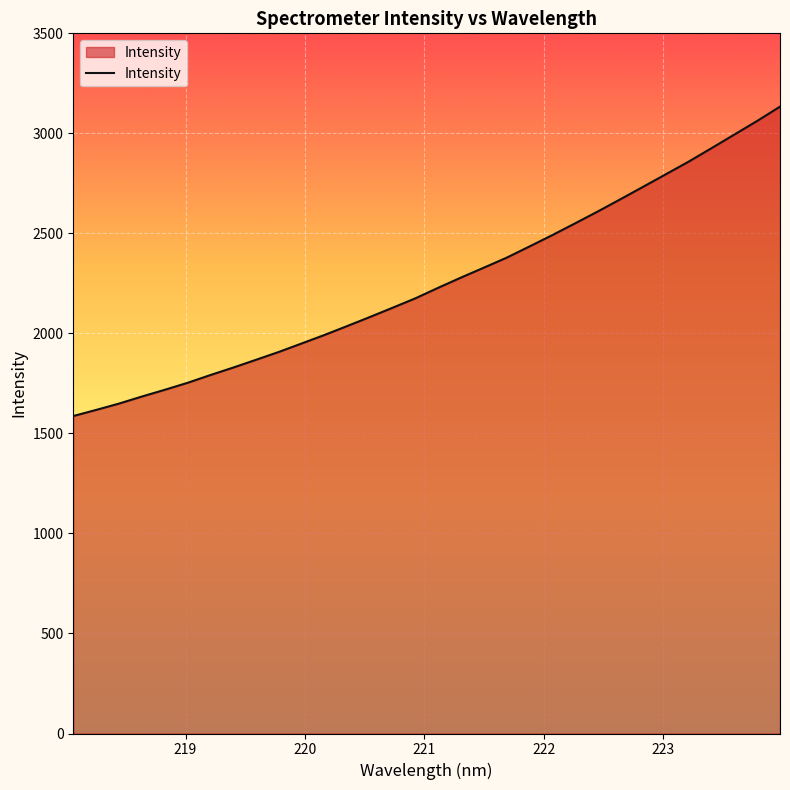

What is the difference between the maximum and minimum values?

1546.5